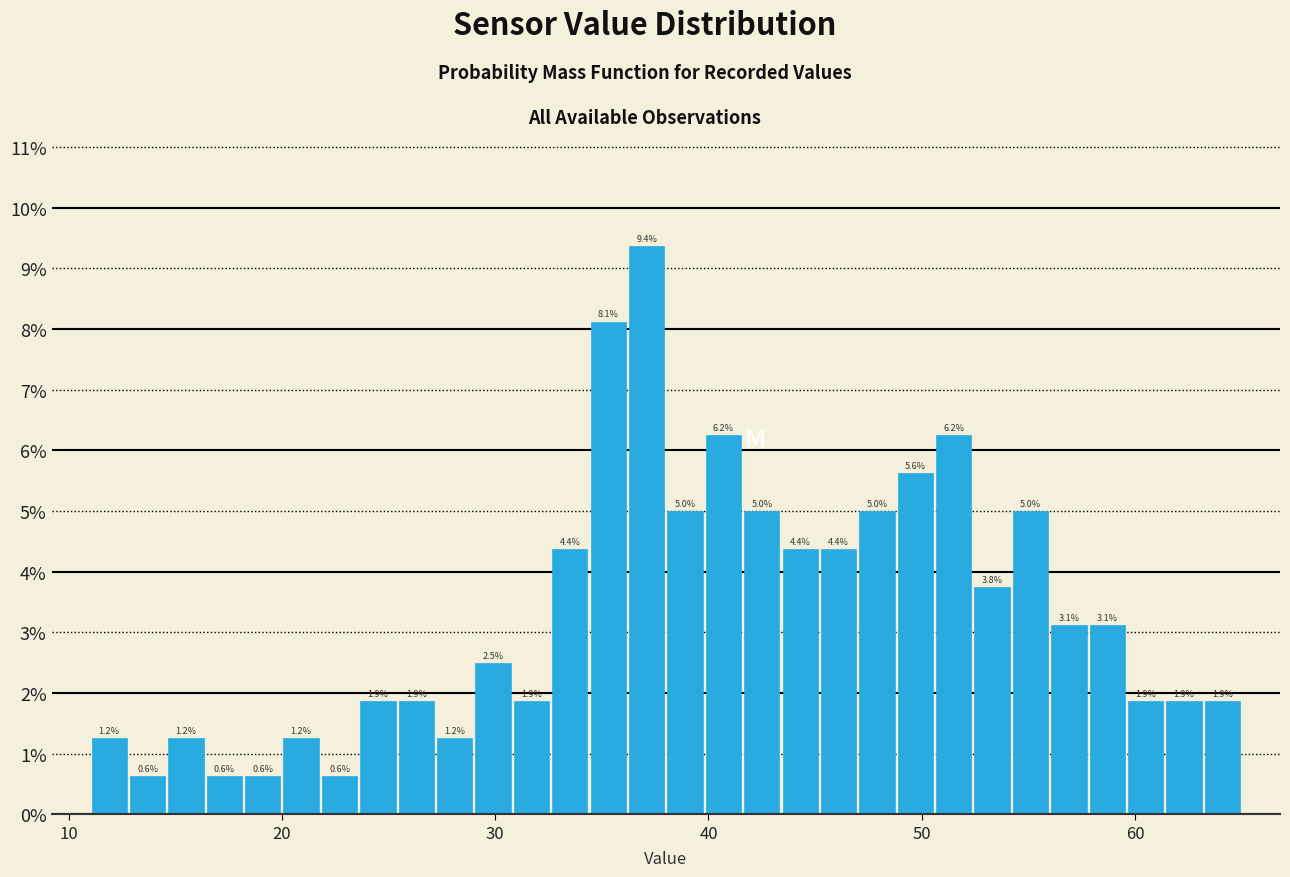

Read against the x-axis, roughly where is the centre of the tallest bar?

37